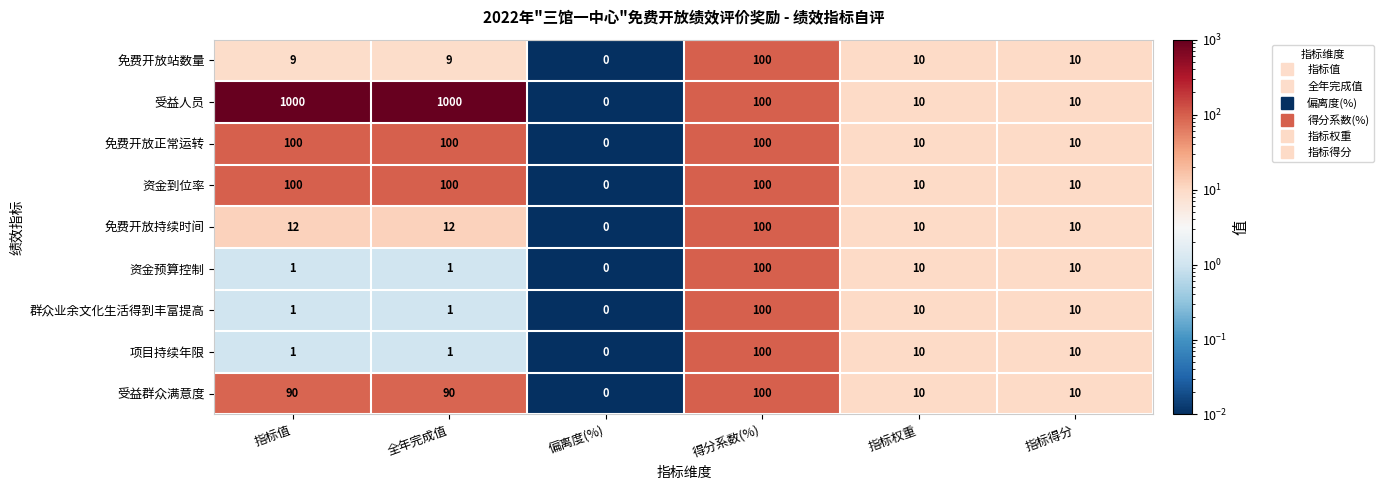

Is it true that 资金到位率 equals 39 at 全年完成值?

False